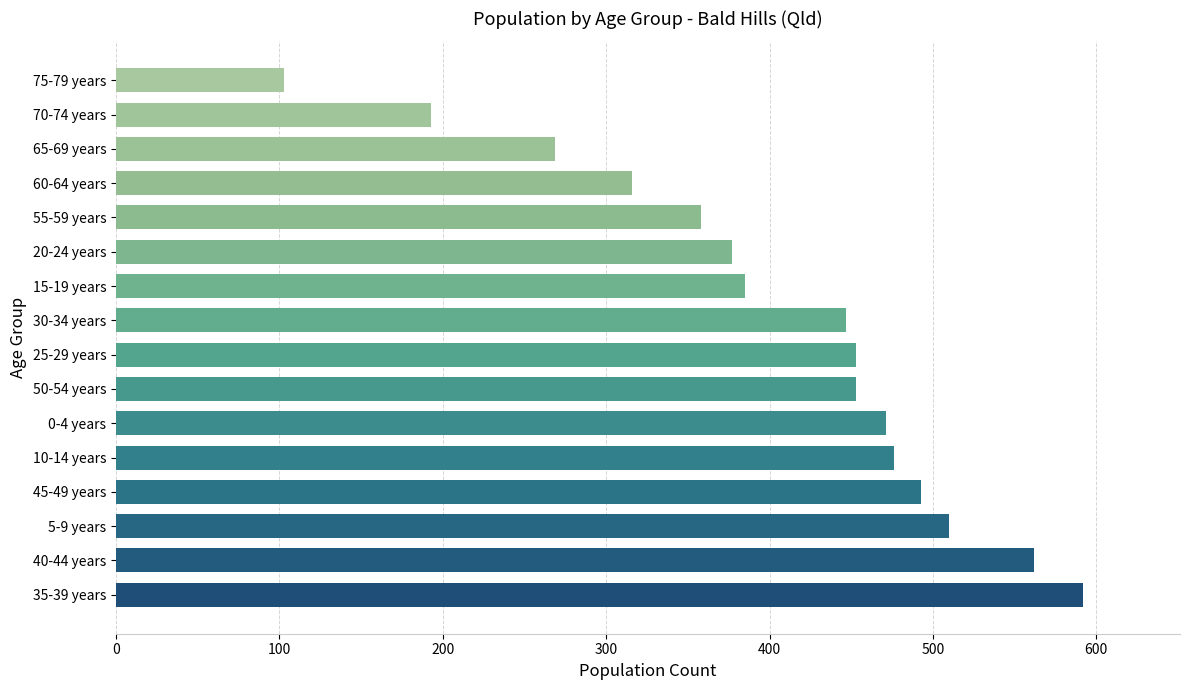

What is the maximum value shown in the chart?

592